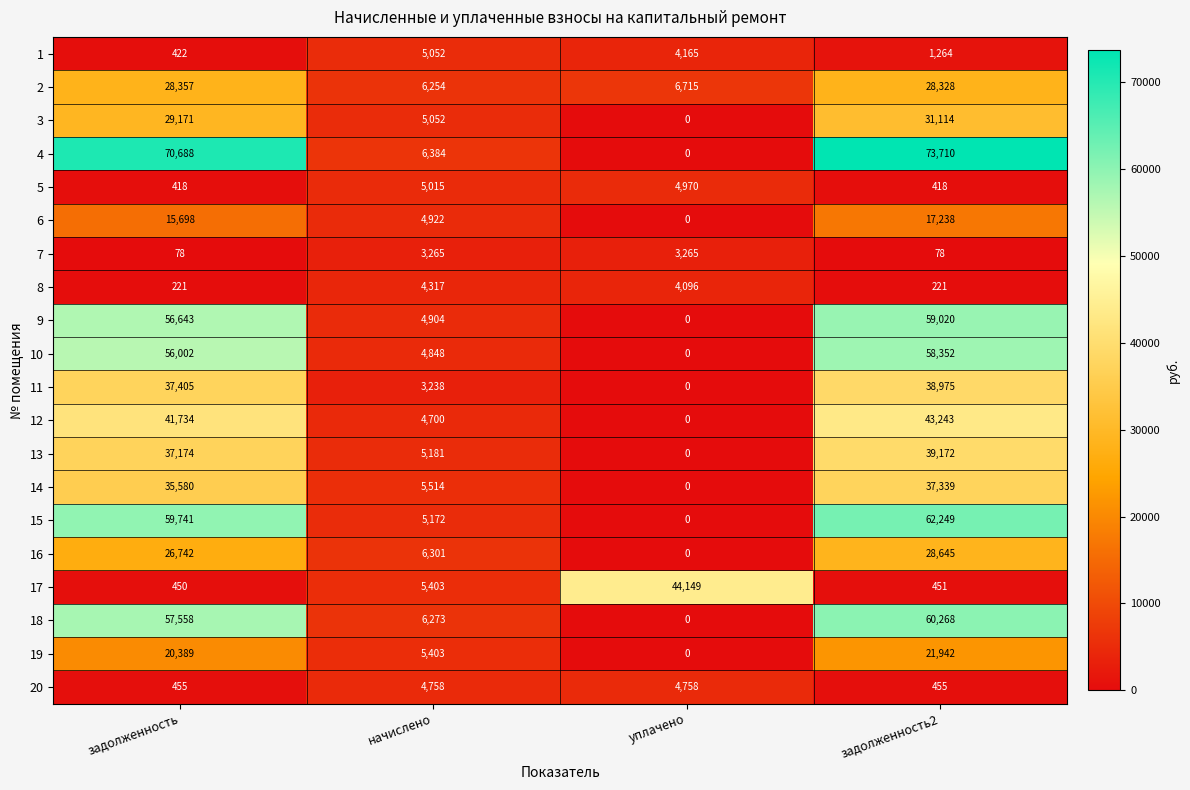

Which series has the widest spread of values?

4